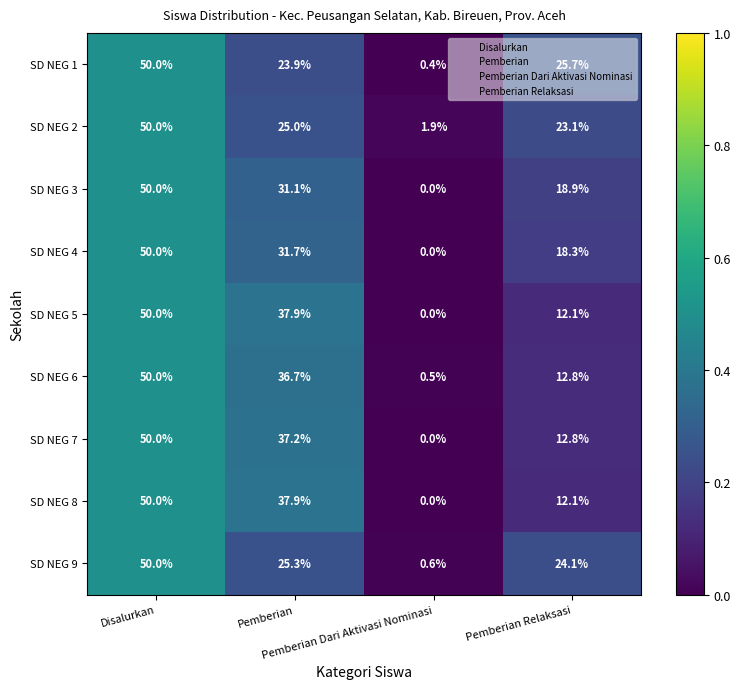

At how many categories does at least one series exceed 17?

3